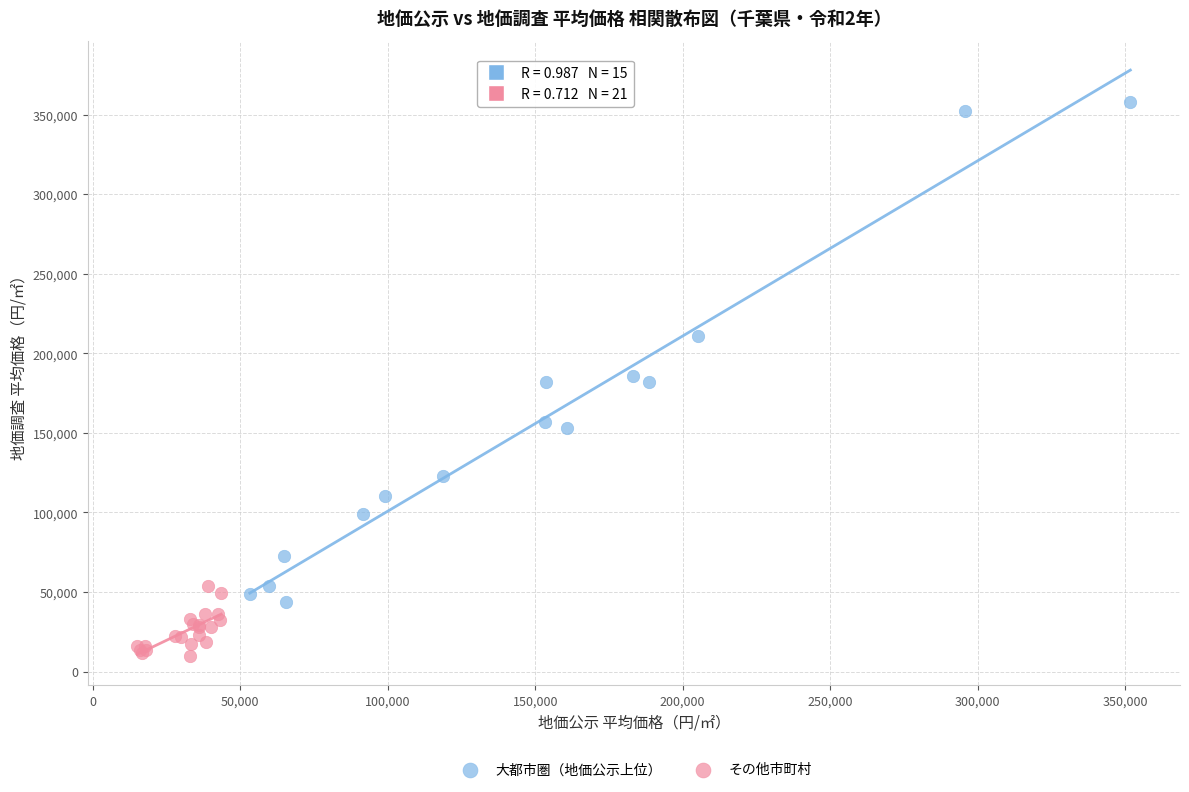

Which series contains the highest Y value?

大都市圏（地価公示上位）